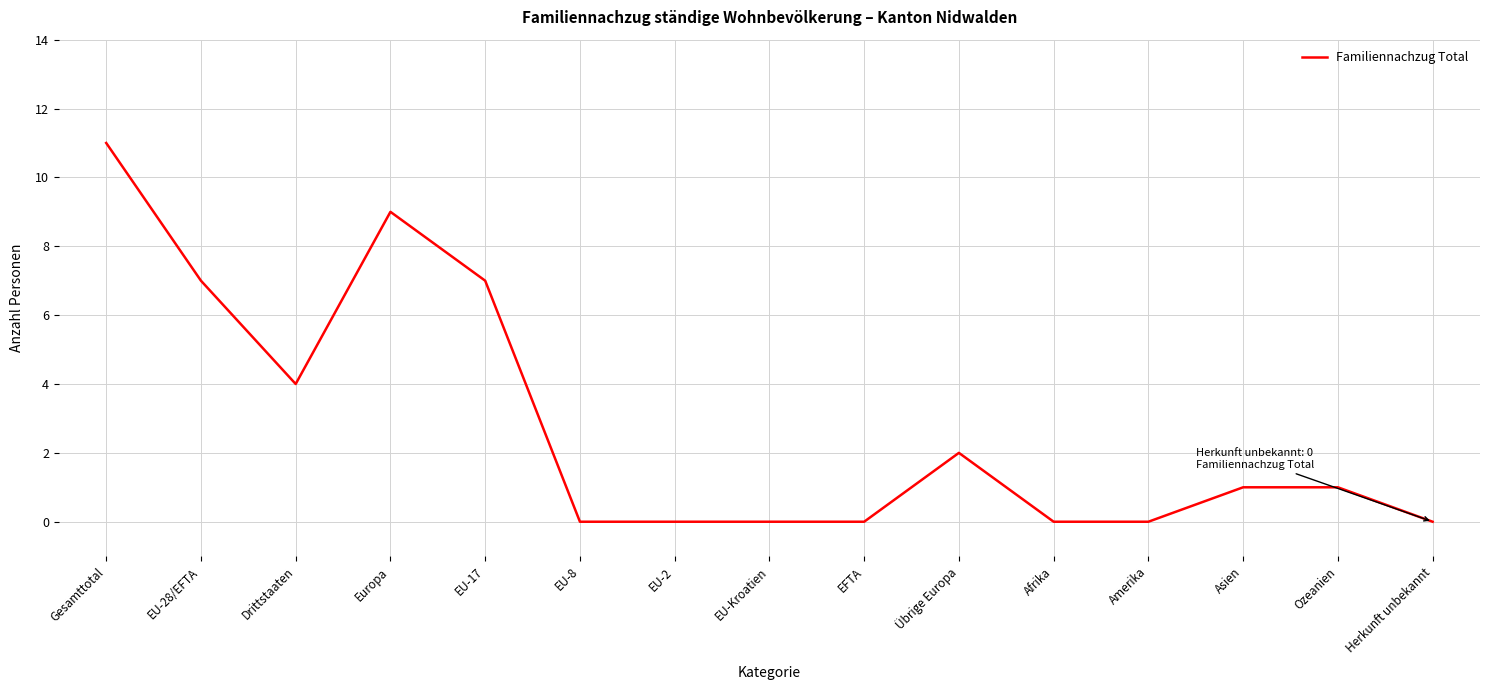

The chart shows a value of 0 at EFTA. True or false?

True